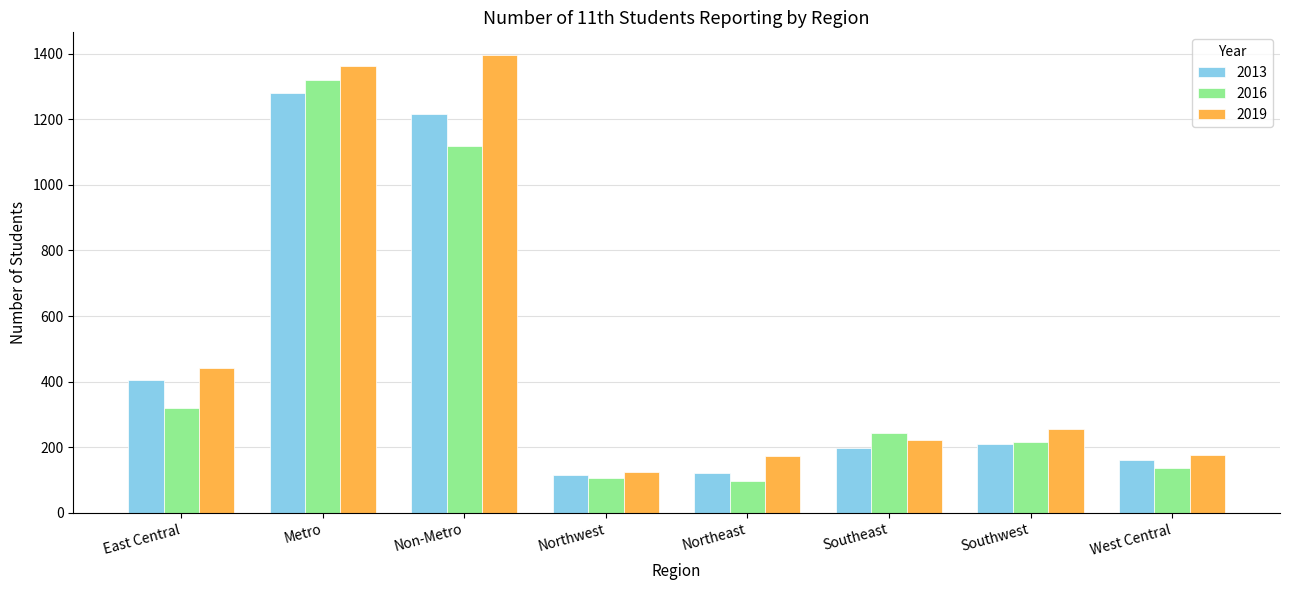

What position from the right is Southwest?

2